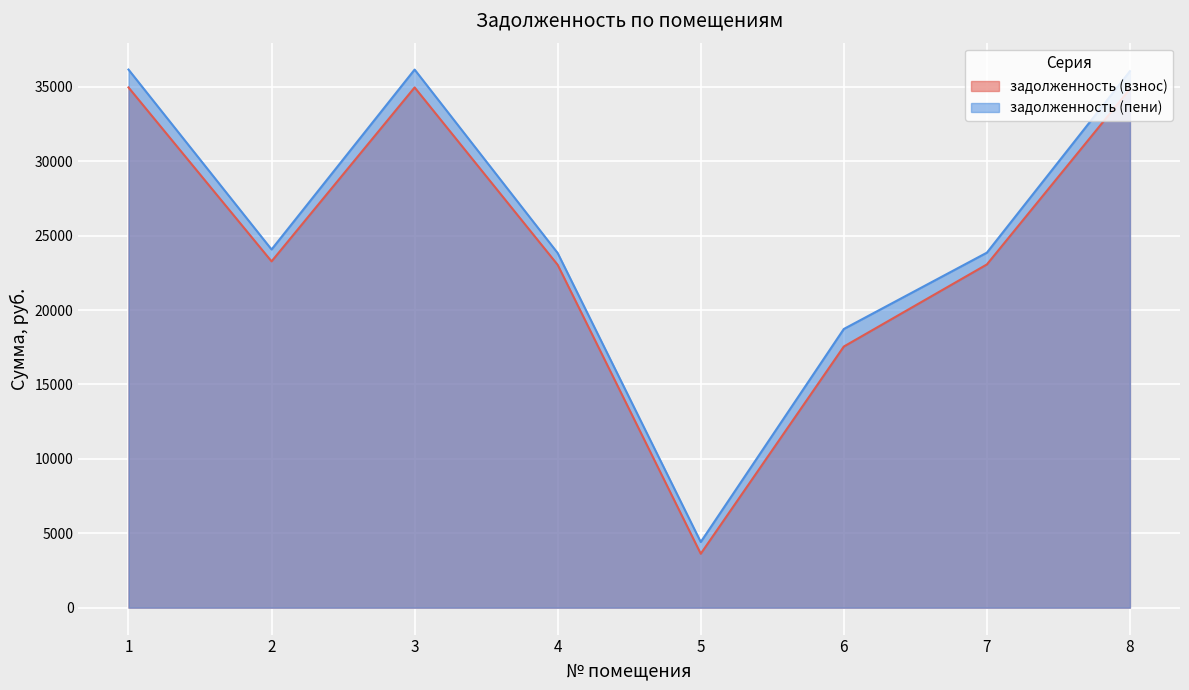

What is the difference between the second highest and minimum values in the задолженность (пени) series?

31742.1